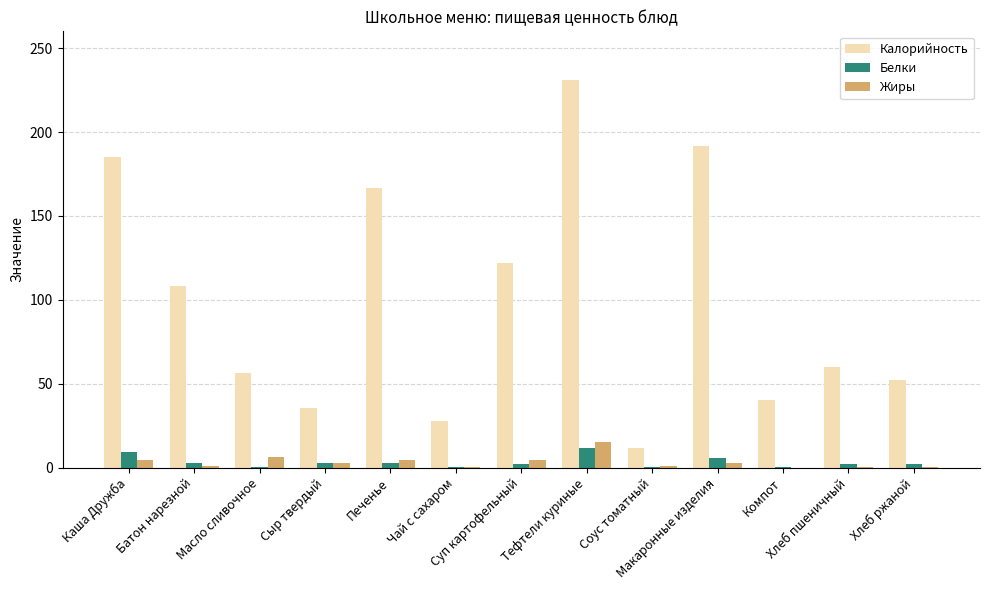

Which series has the largest total across all categories?

Калорийность